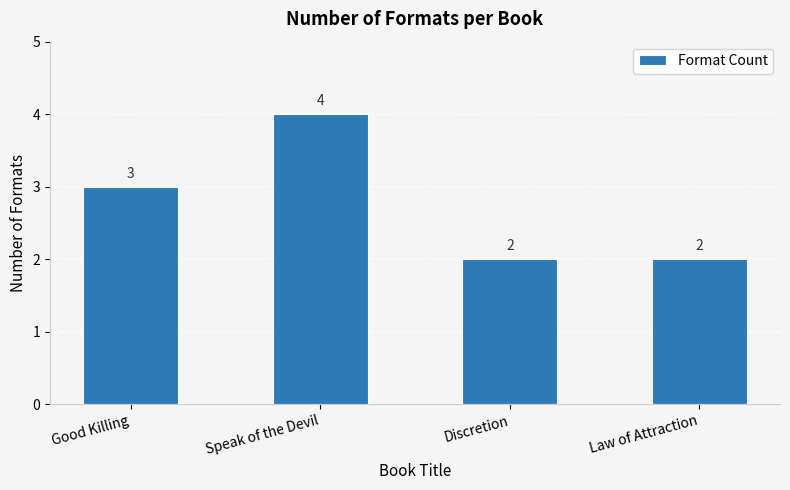

What position from the right is Speak of the Devil?

3